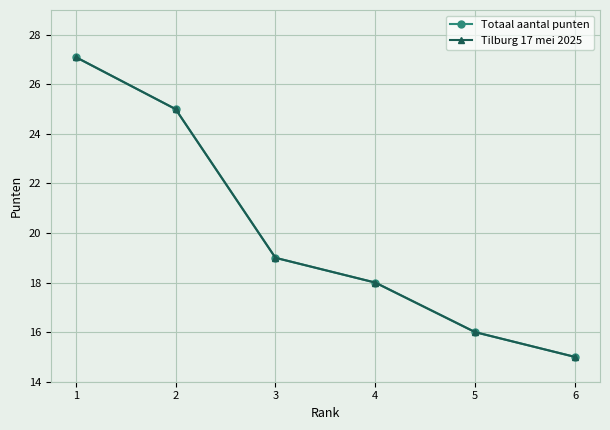

Rank the series at 5 from highest to lowest value.

Totaal aantal punten, Tilburg 17 mei 2025